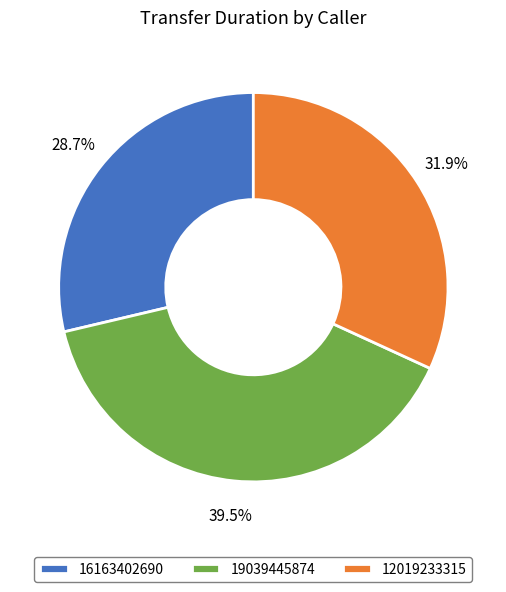

Between 19039445874 and 16163402690, which is larger?

19039445874